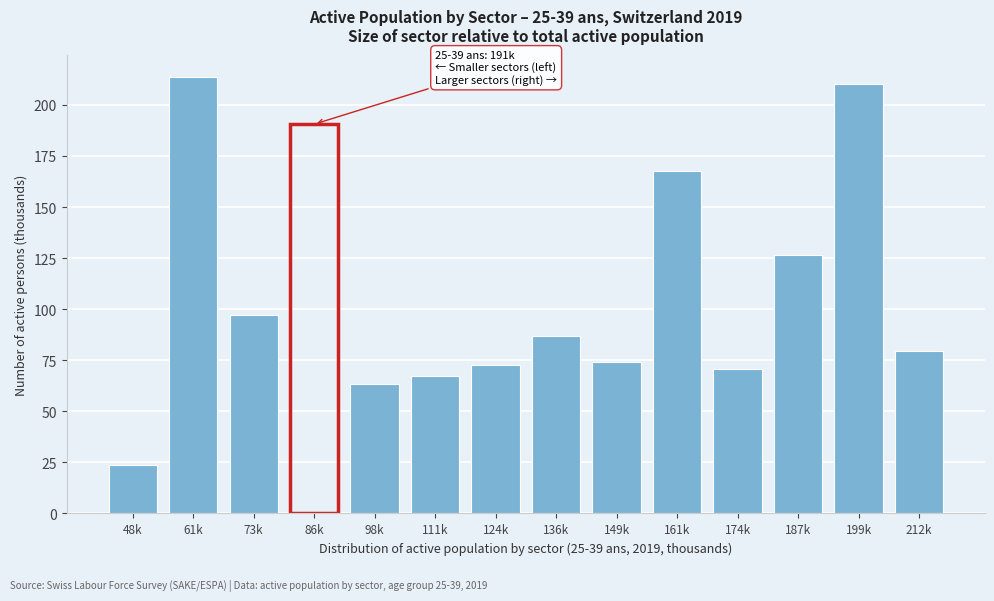

Reading right to left, extract all data points from this chart.

212k=79.5	199k=210.3	187k=126.3	174k=70.7	161k=167.5	149k=74.2	136k=86.6	124k=72.7	111k=67.3	98k=63.4	86k=190.6	73k=97.3	61k=213.8	48k=23.7